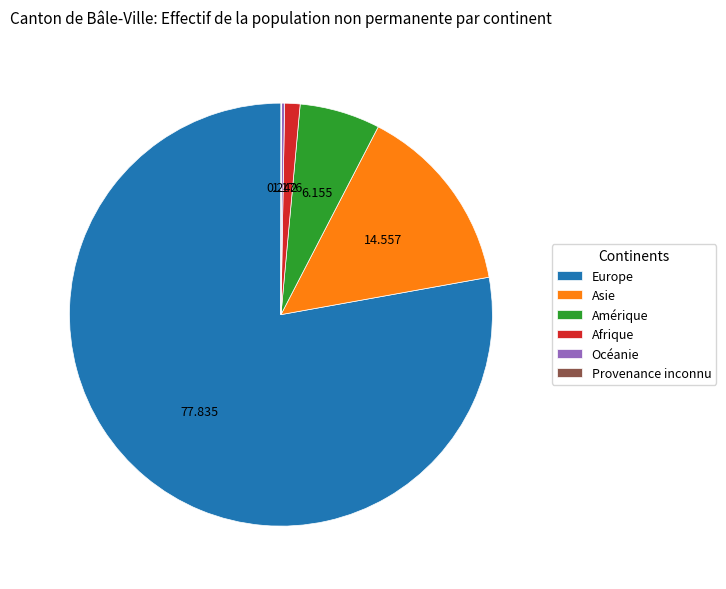

Does Europe account for over 50% of the chart?

Yes